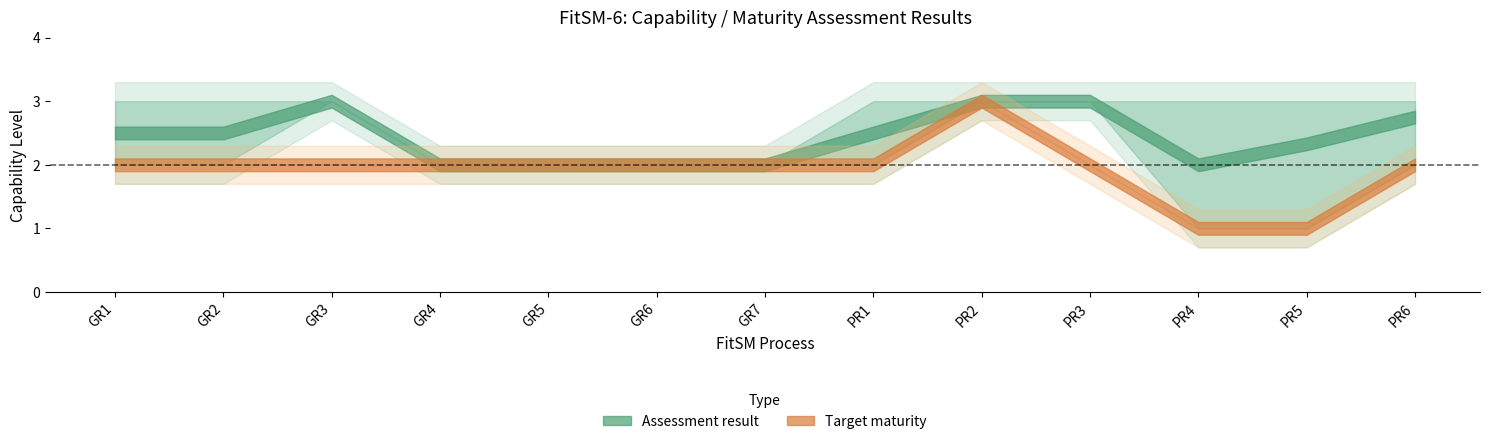

The value of Assessment result at PR3 is 3. True or false?

True